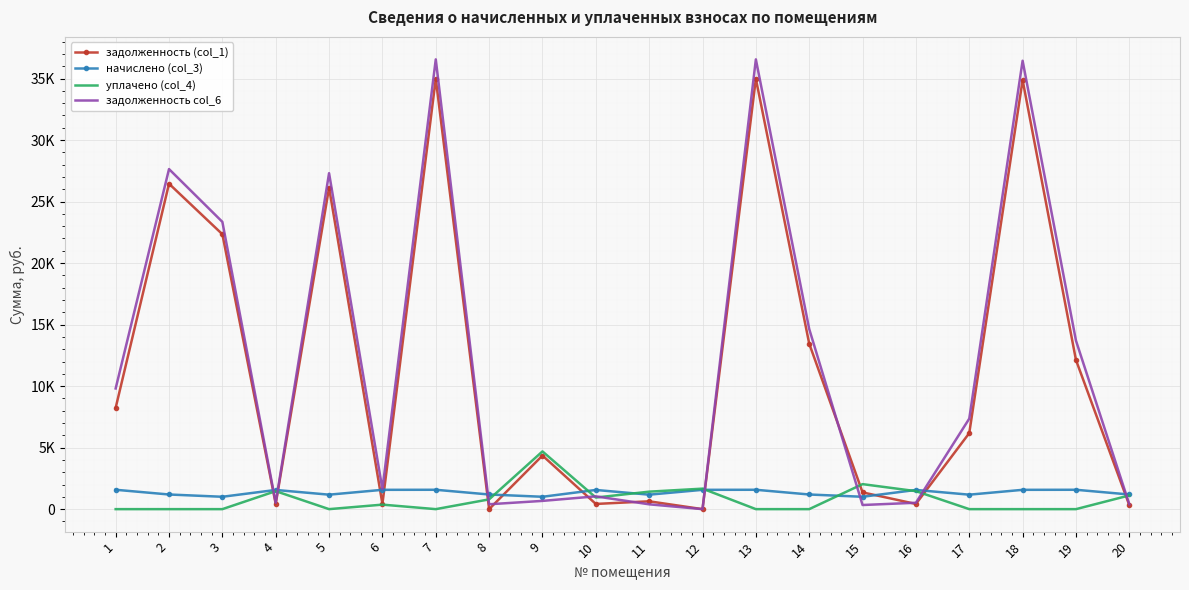

What are all the series names shown in the legend?

задолженность (col_1), начислено (col_3), уплачено (col_4), задолженность col_6